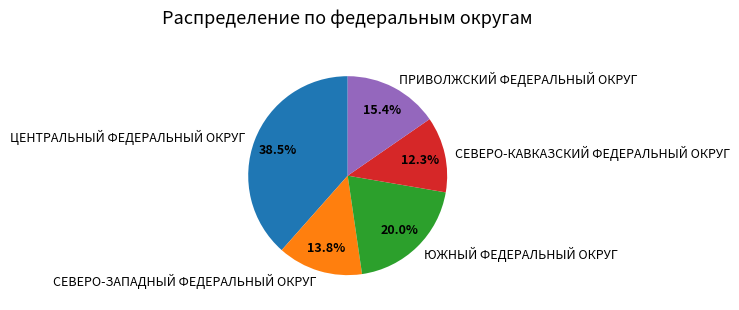

Approximately how many times larger is the value at ЮЖНЫЙ ФЕДЕРАЛЬНЫЙ ОКРУГ compared to ПРИВОЛЖСКИЙ ФЕДЕРАЛЬНЫЙ ОКРУГ?

1.3